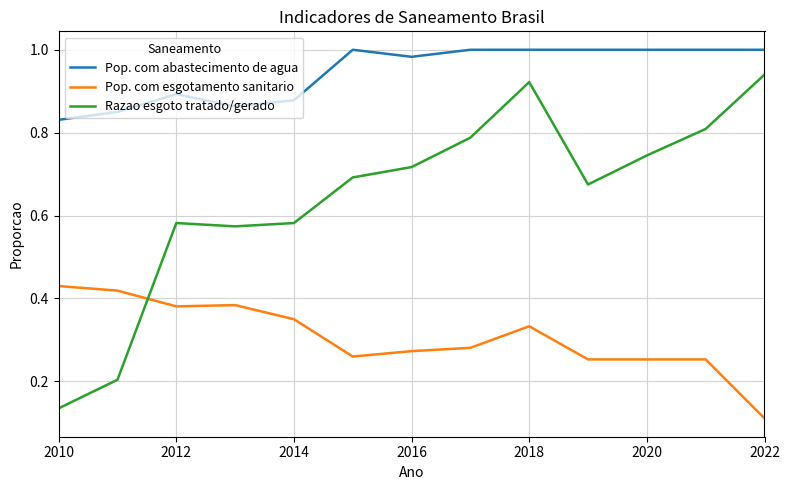

Which series has the widest spread of values?

Razao esgoto tratado/gerado